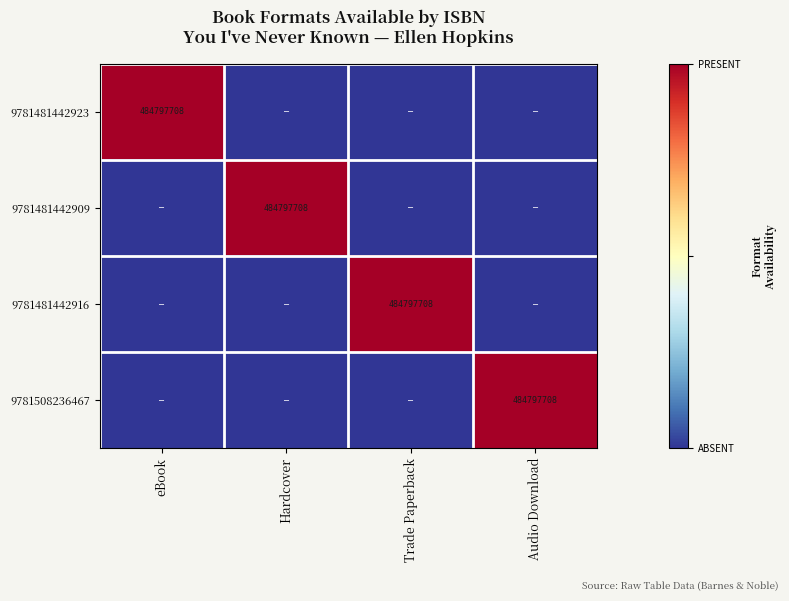

True or false: 9781508236467 has a value of 484797708 at Audio Download.

True